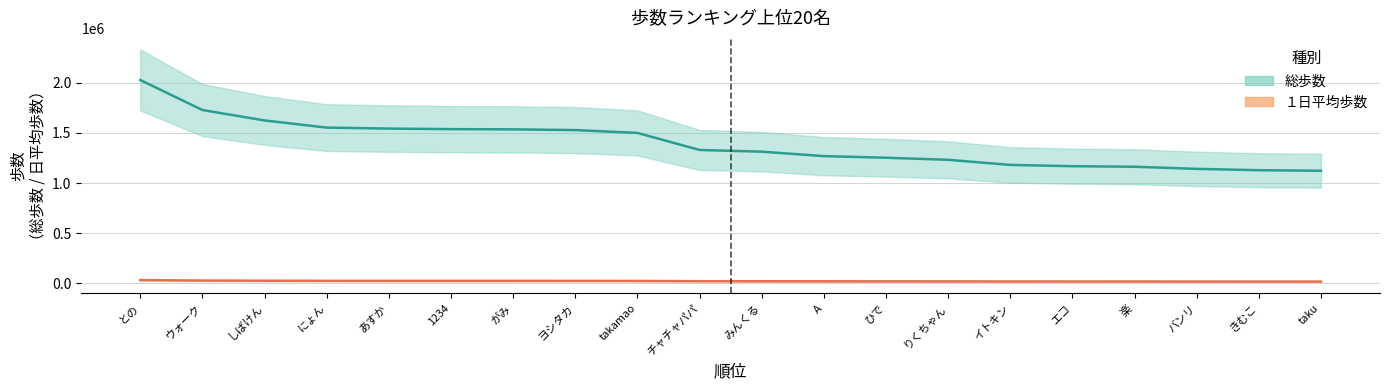

At which label is １日平均歩数 closest to 25804?

にょん